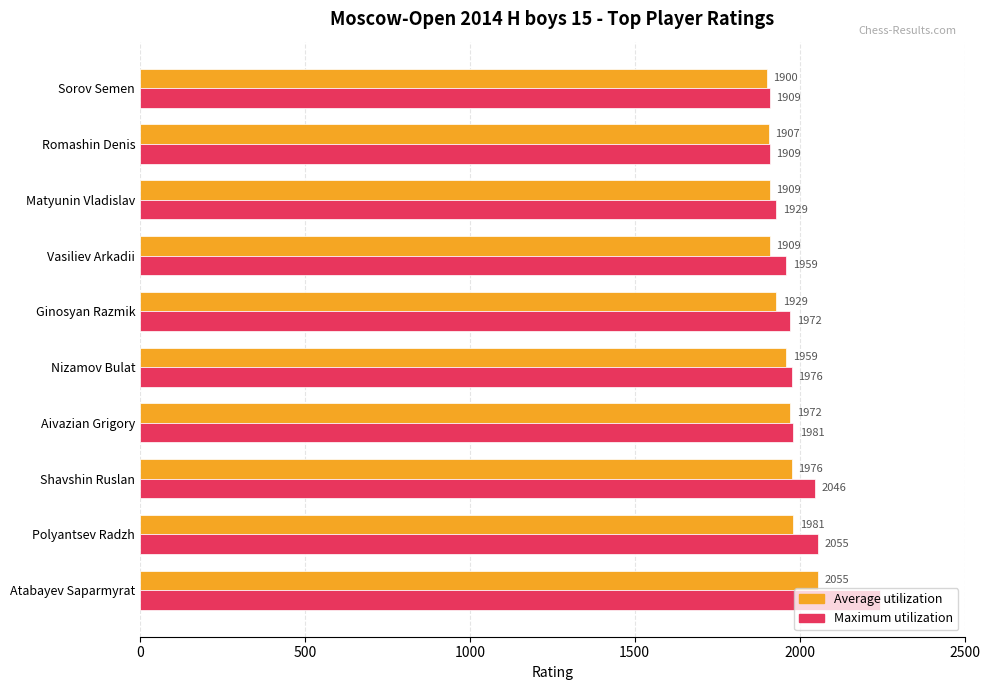

Which series has the largest total across all categories?

Maximum utilization